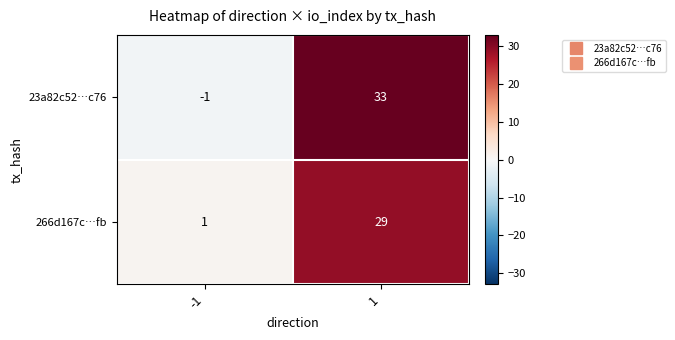

List the series in order of their peak value, lowest first.

266d167c…fb, 23a82c52…c76